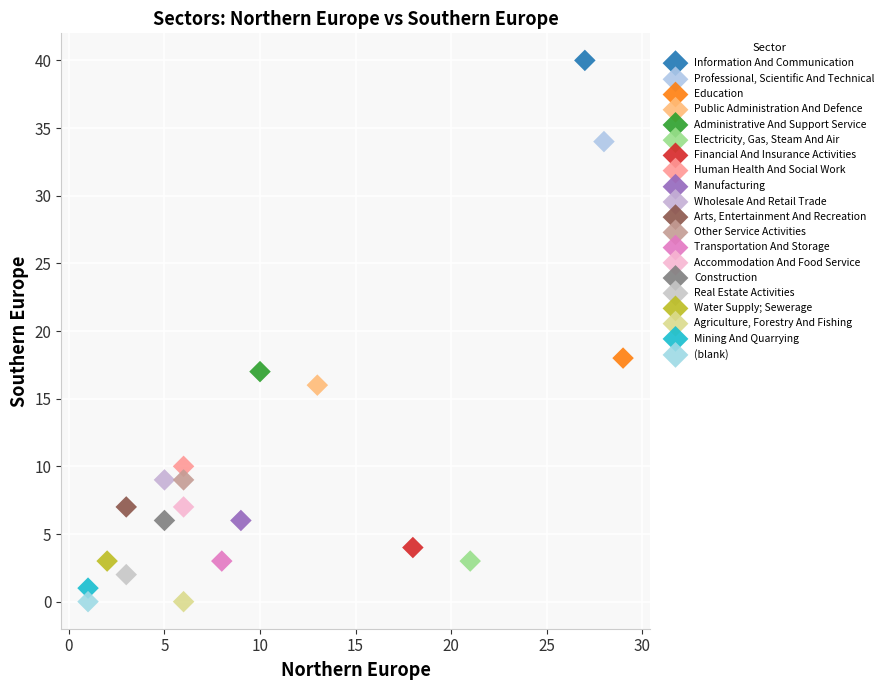

What are all the series names shown in the legend?

Information And Communication, Professional, Scientific And Technical, Education, Public Administration And Defence, Administrative And Support Service, Electricity, Gas, Steam And Air, Financial And Insurance Activities, Human Health And Social Work, Manufacturing, Wholesale And Retail Trade, Arts, Entertainment And Recreation, Other Service Activities, Transportation And Storage, Accommodation And Food Service, Construction, Real Estate Activities, Water Supply; Sewerage, Agriculture, Forestry And Fishing, Mining And Quarrying, (blank)